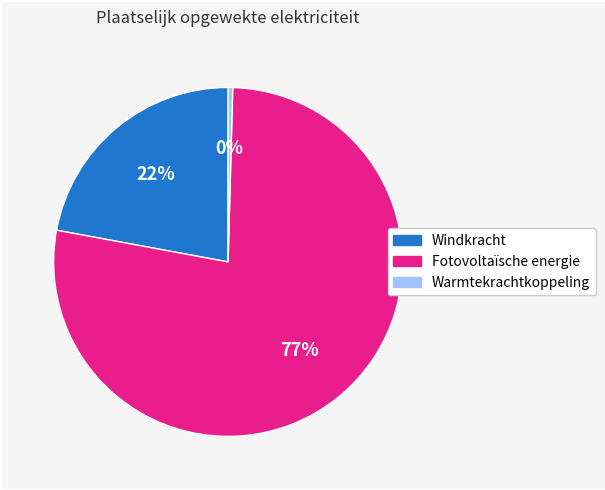

How many slices are in this pie chart?

3